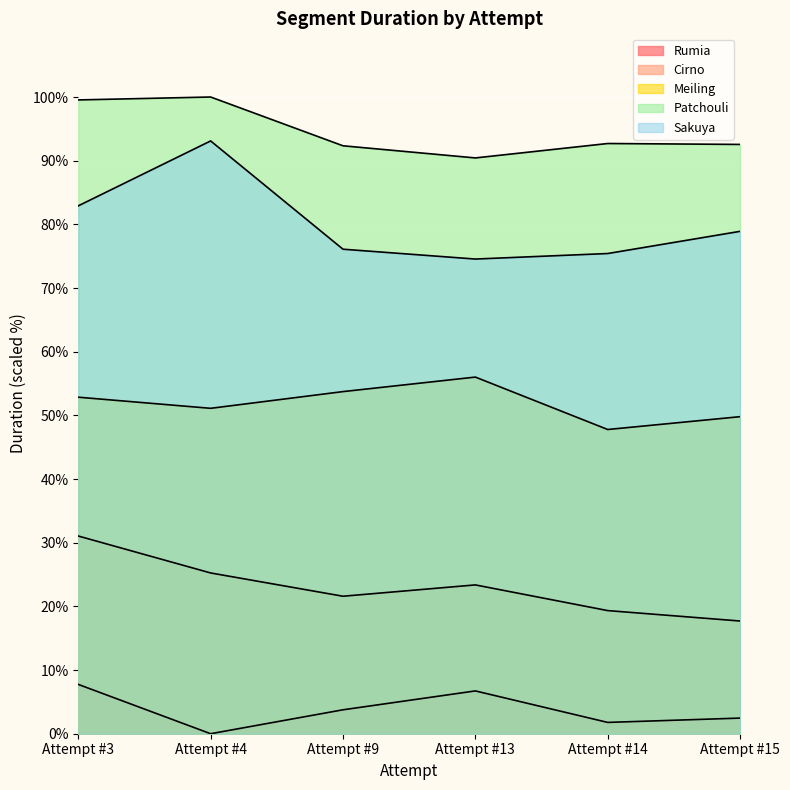

True or false: Sakuya and Patchouli cross at least once.

False